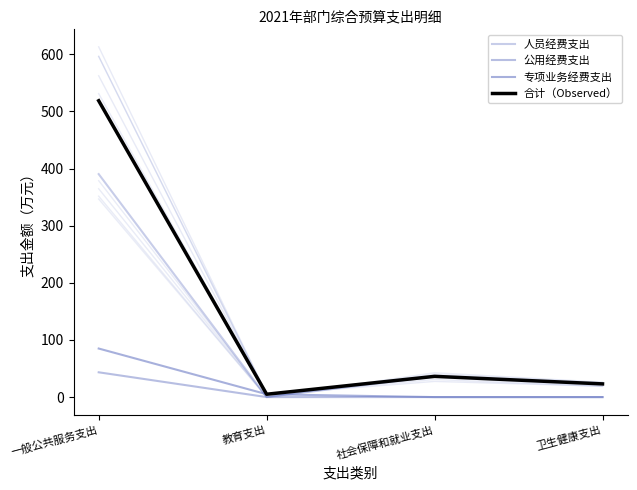

What is the difference between the 公用经费支出 values at 教育支出 and 一般公共服务支出?

43.4